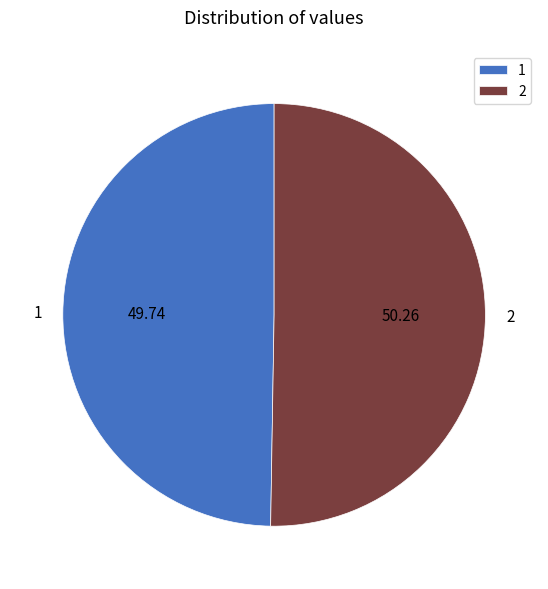

Combined, do 1 and 2 account for over 50%?

Yes